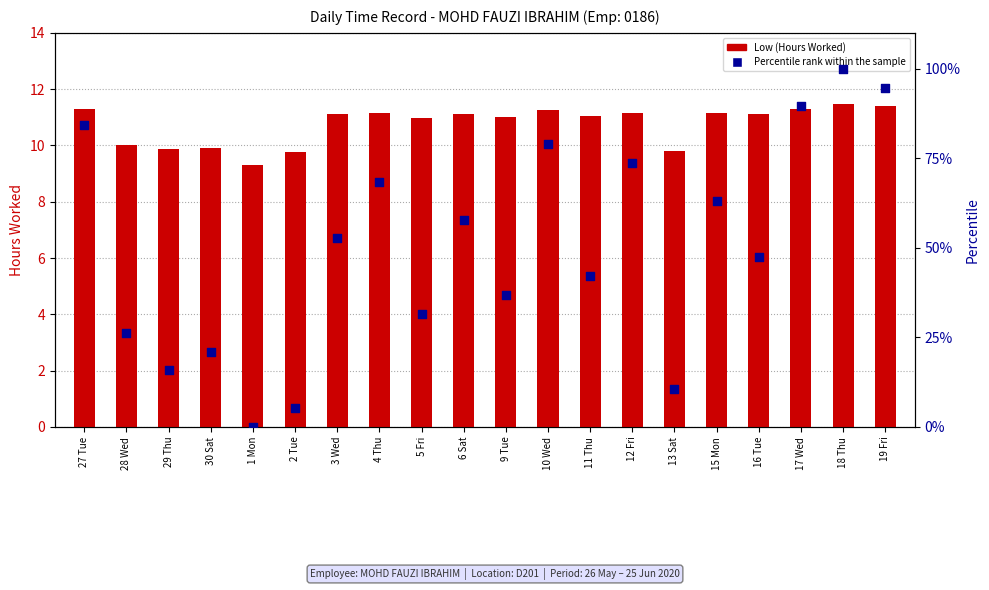

Which series contains the lowest Y value?

Percentile rank within the sample